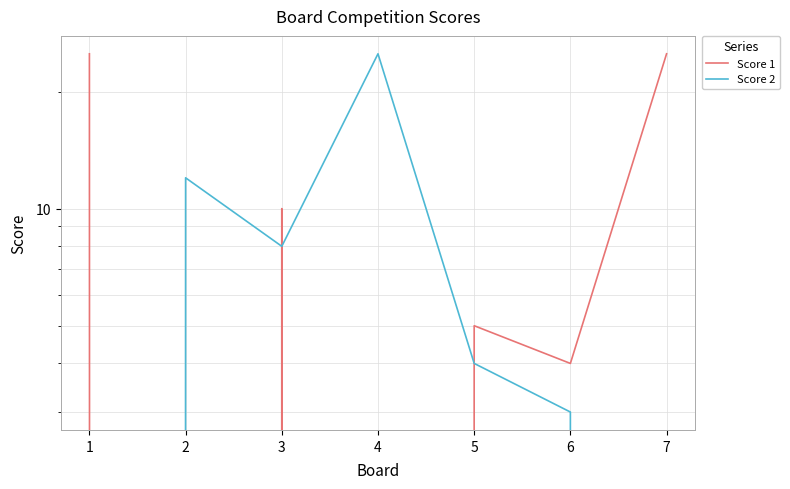

Which label corresponds to the smallest value in the chart?

2